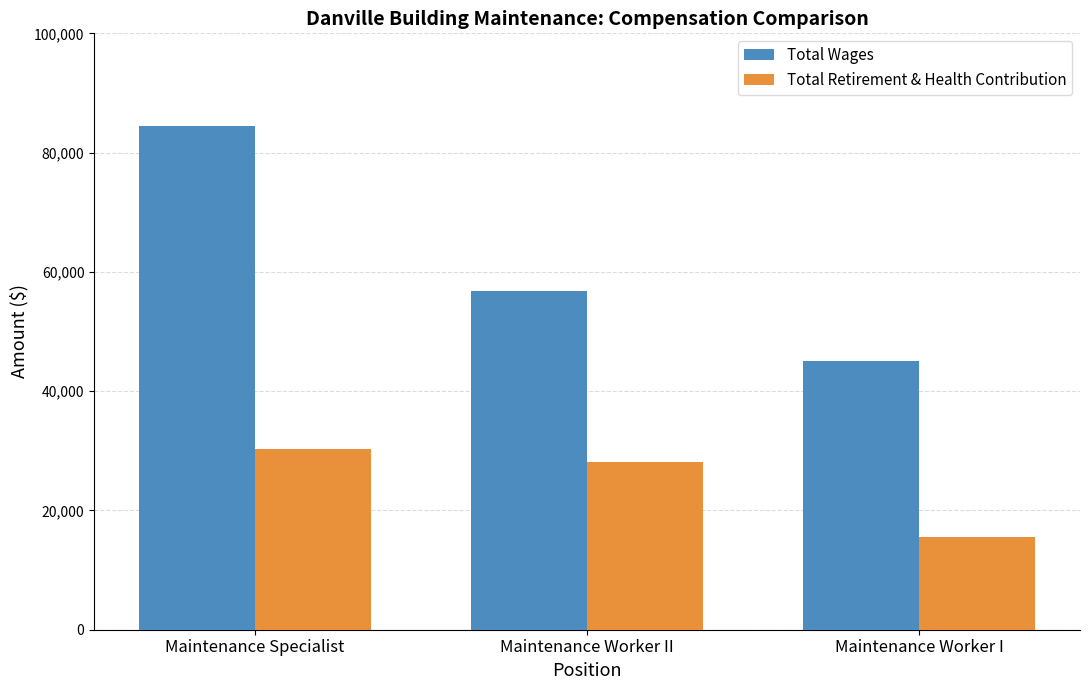

How many groups of bars are there?

3